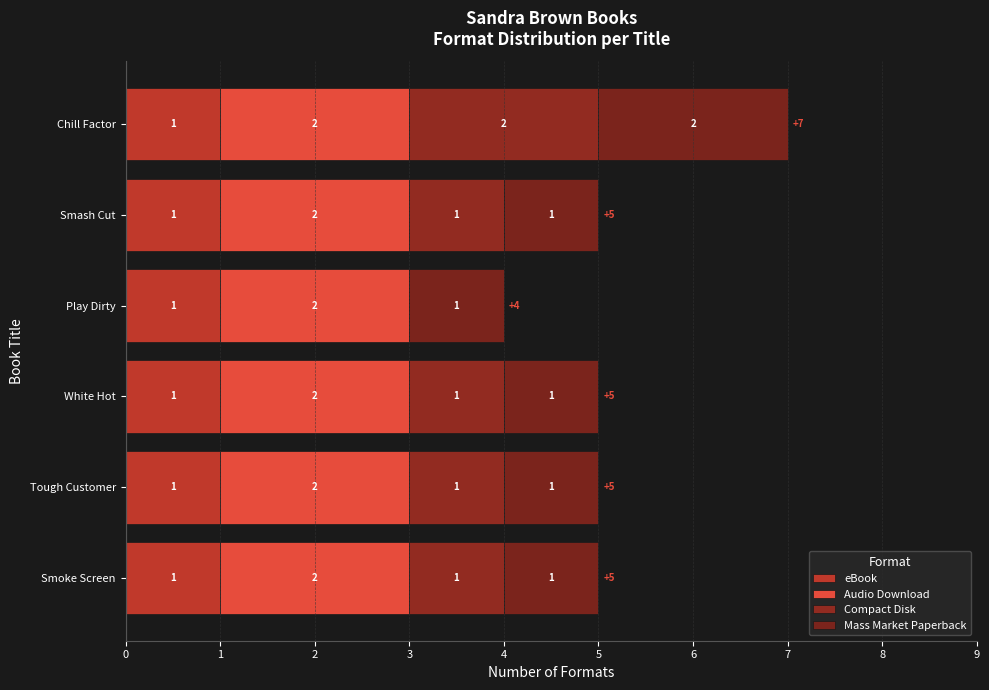

How many categories are shown in the chart?

6